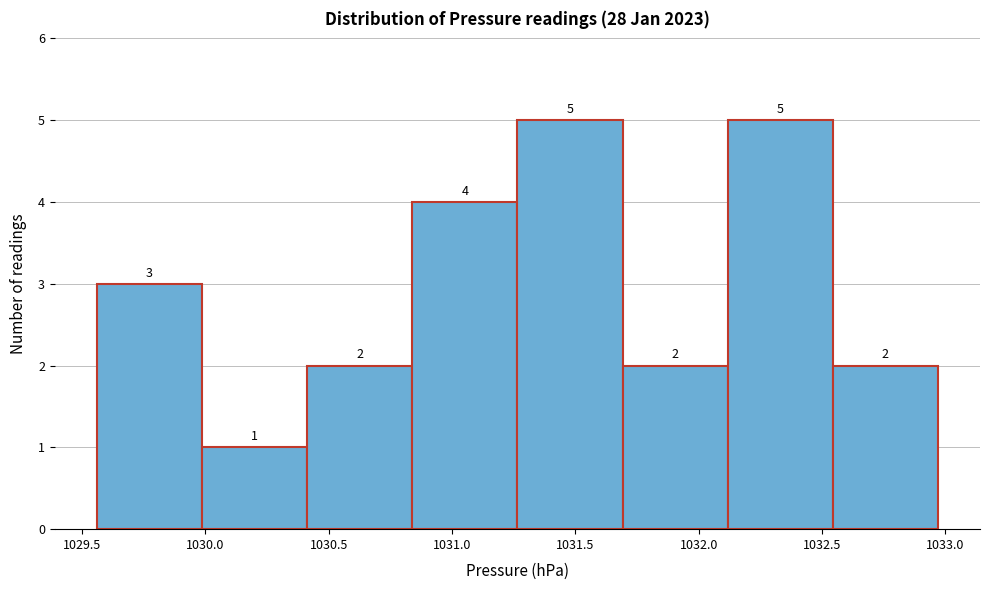

Reading left to right, list every bar in this chart as the range it spans on the x-axis followed by its height. The bar edges are not printed on the chart, so give them approximately, as read against the axis.

1029.55 to 1030.00: 3
1030.00 to 1030.40: 1
1030.40 to 1030.85: 2
1030.85 to 1031.25: 4
1031.25 to 1031.70: 5
1031.70 to 1032.10: 2
1032.10 to 1032.55: 5
1032.55 to 1032.95: 2